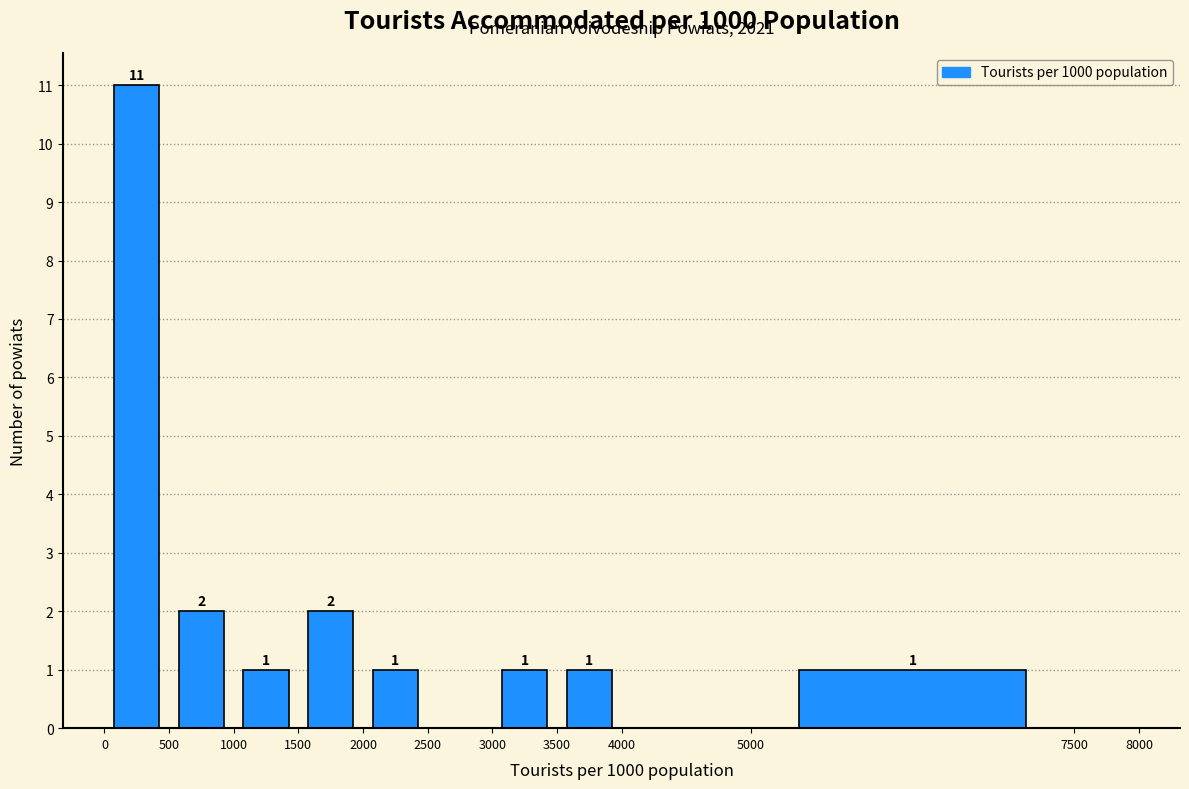

Over which range of the x-axis is the bar tallest?

0 to 500